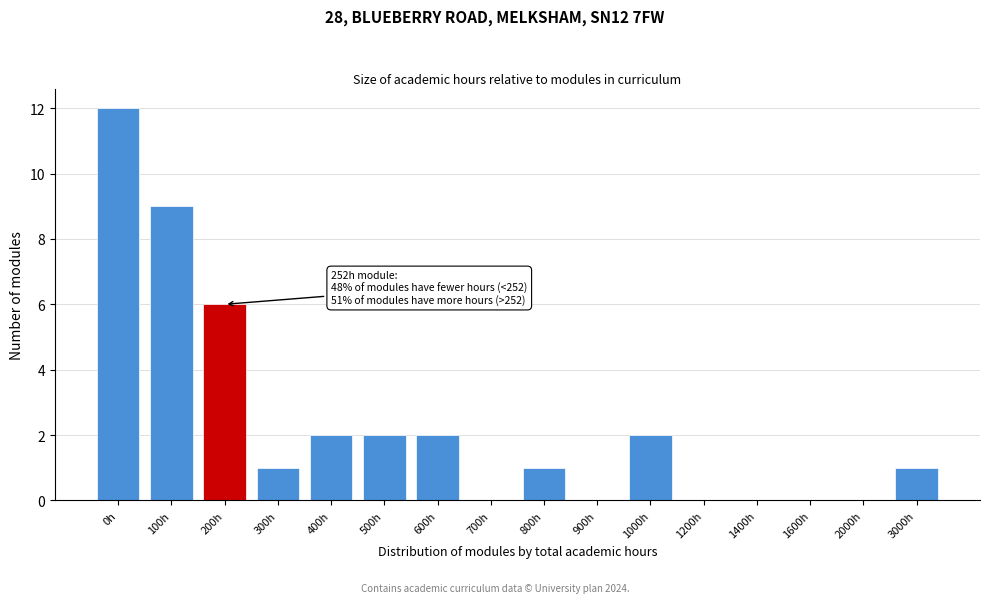

Reading left to right, transcribe all the data shown in this chart.

0h=12	100h=9	200h=6	300h=1	400h=2	500h=2	600h=2	700h=0	800h=1	900h=0	1000h=2	1200h=0	1400h=0	1600h=0	2000h=0	3000h=1